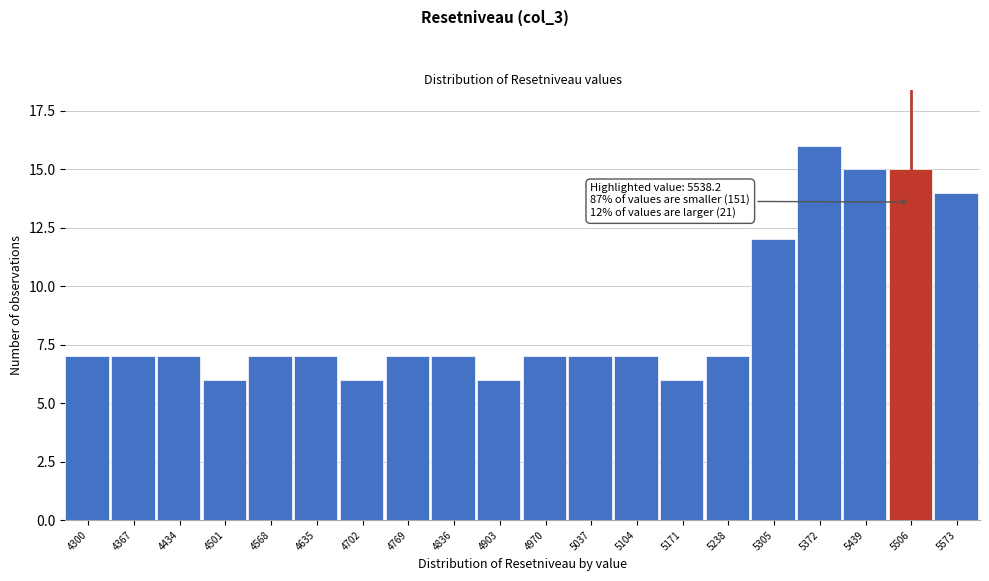

Reading left to right, extract all data points from this chart.

7	7	7	6	7	7	6	7	7	6	7	7	7	6	7	12	16	15	15	14